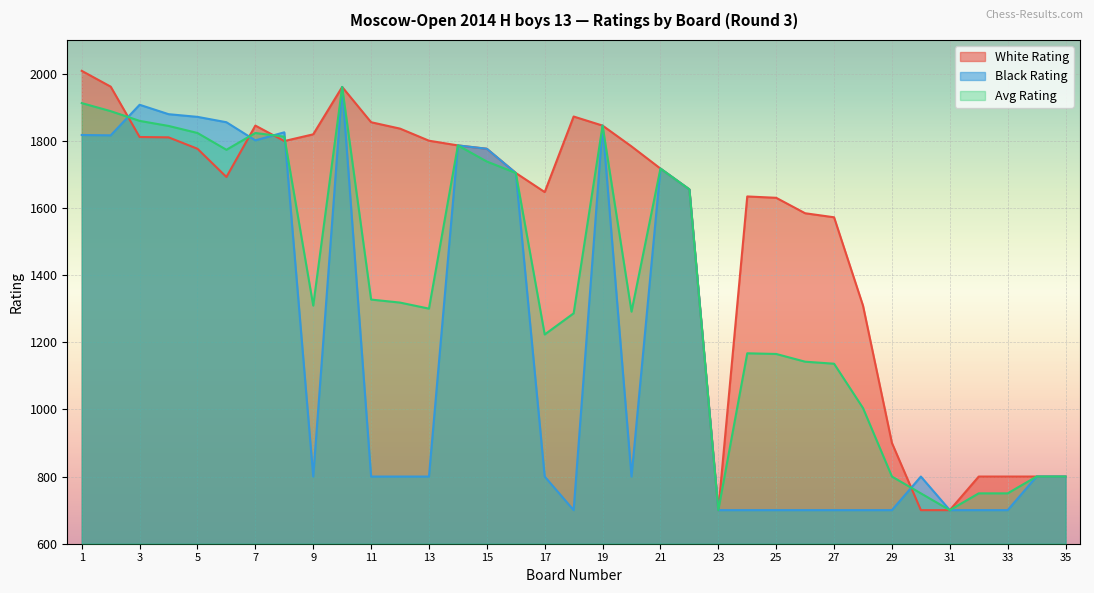

True or false: Avg Rating has more than 1 points higher than both neighbors.

True